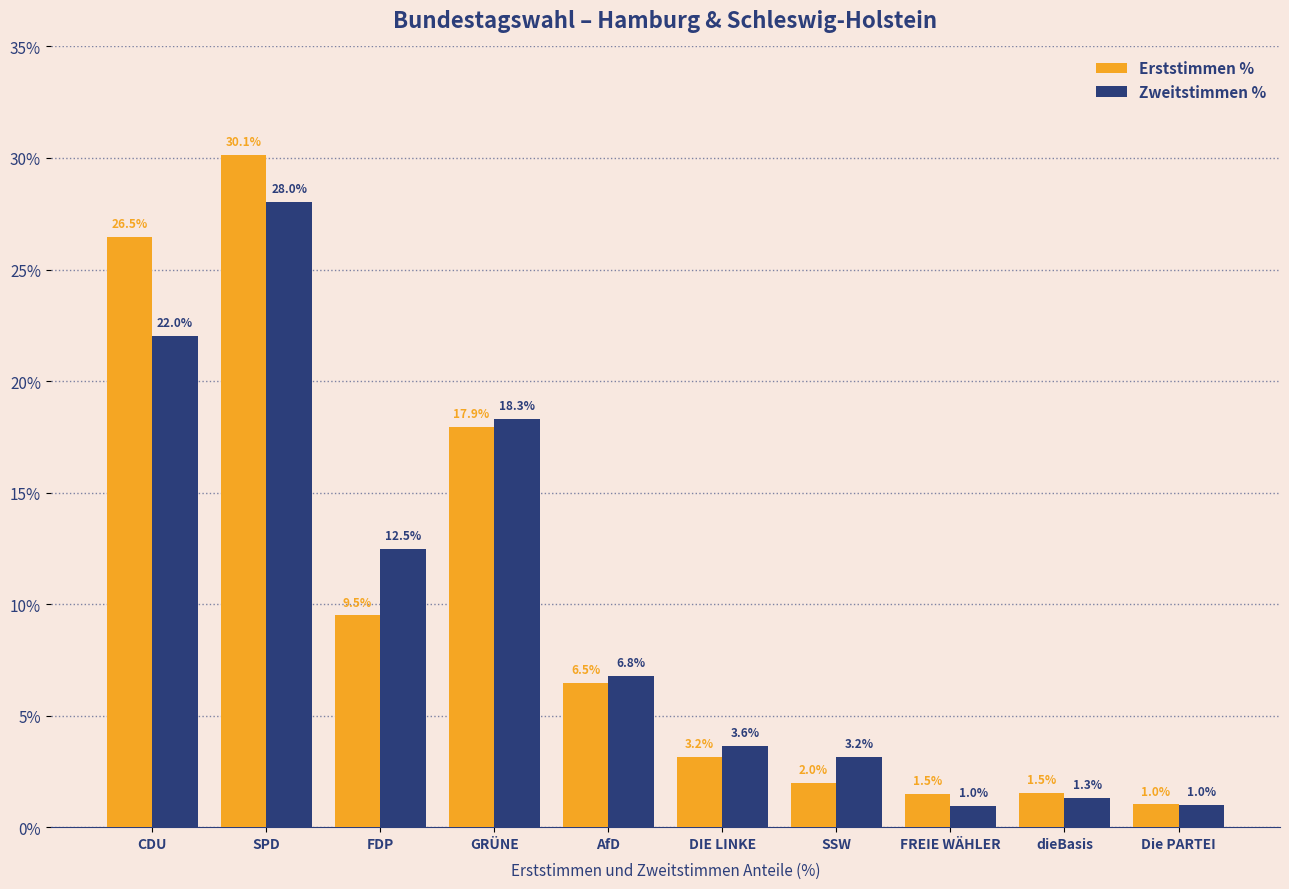

How many groups of bars are there?

10